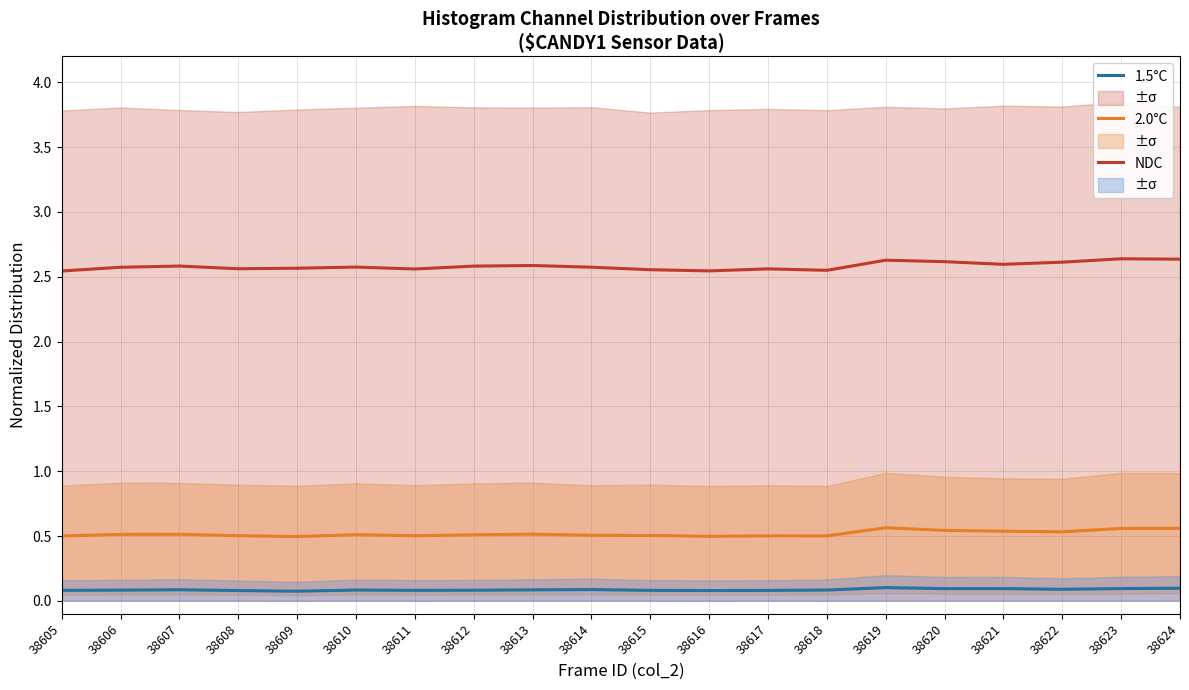

Rank the series by their maximum value, from highest to lowest.

NDC, 2.0°C, 1.5°C